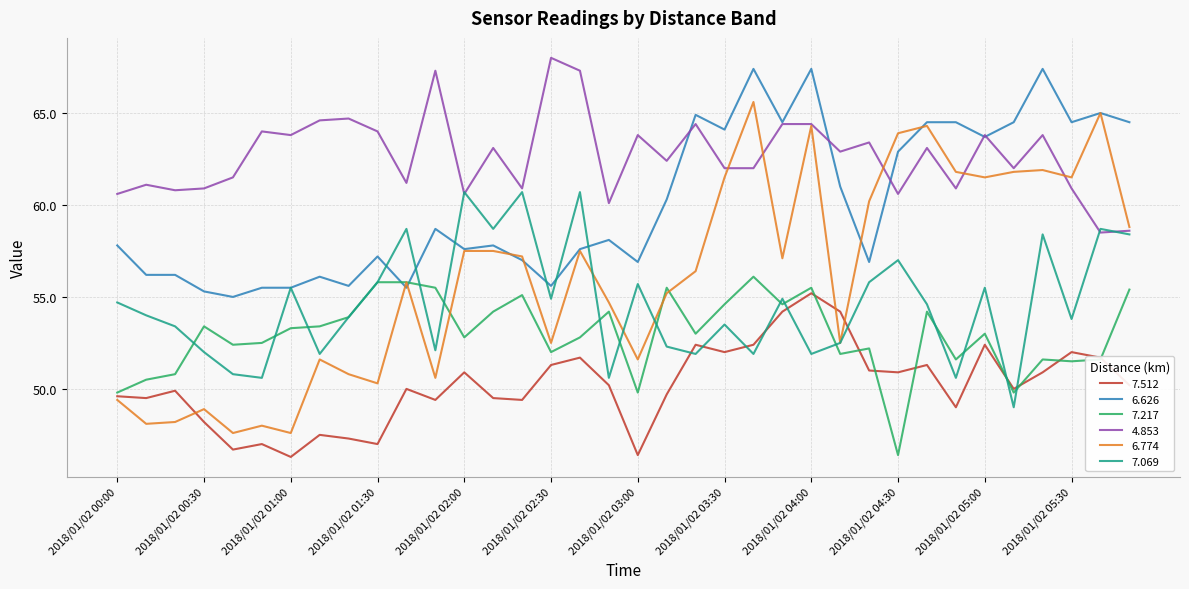

Which series has the largest range (max minus min)?

6.774